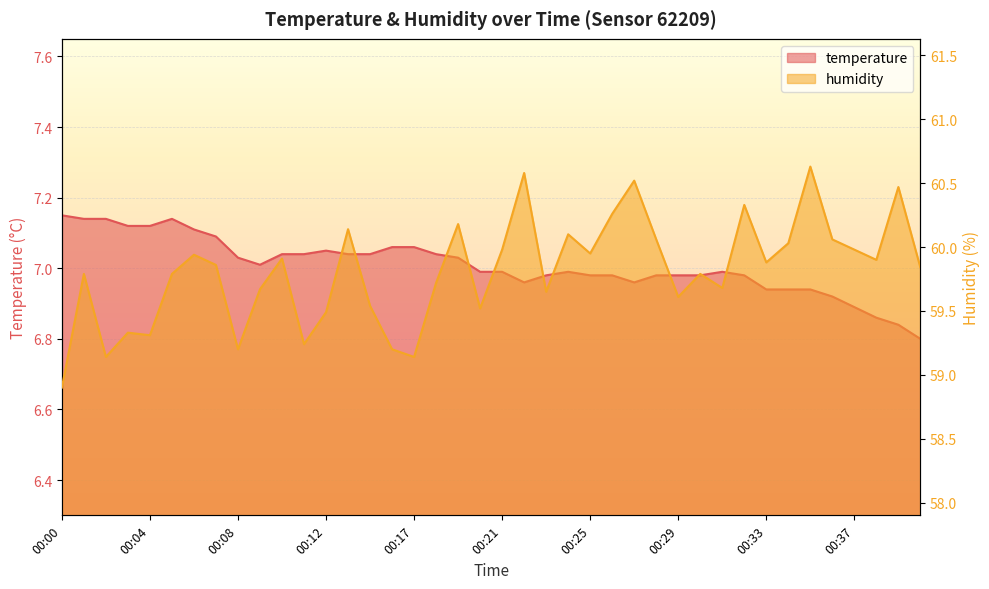

What is the maximum value for temperature?

7.2